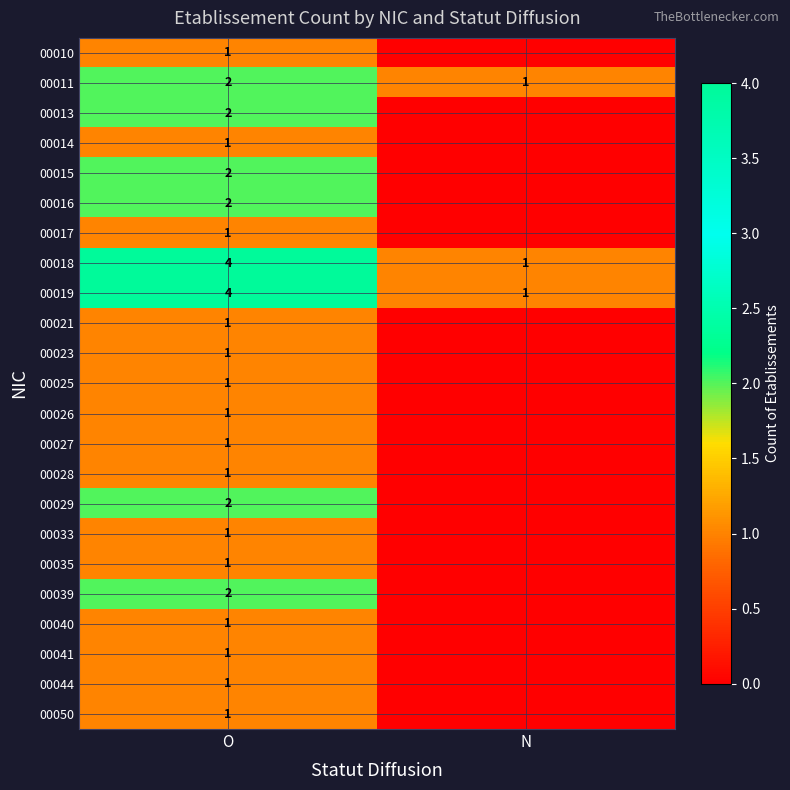

At which category does the chart reach its minimum across all series?

N